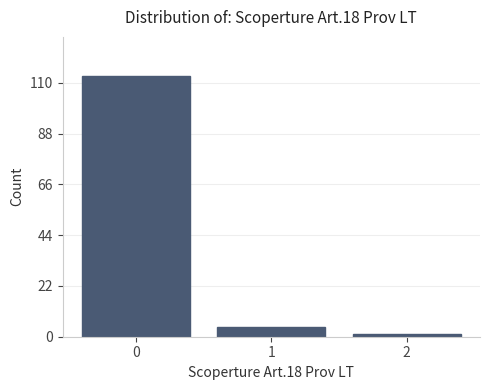

The chart shows a value of 34 at 0. True or false?

False